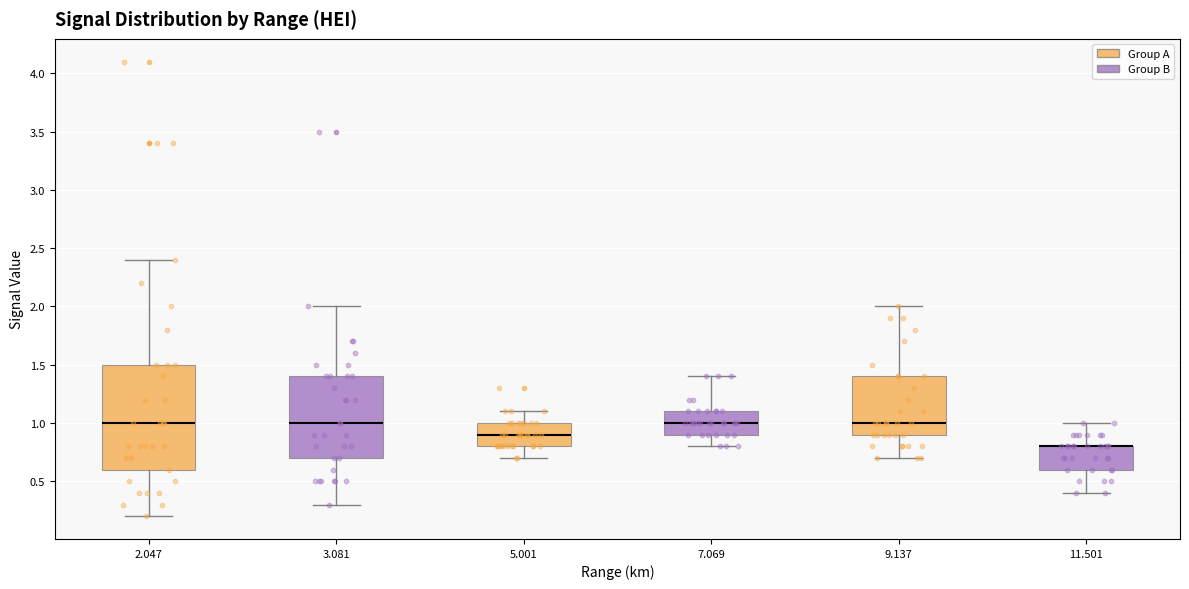

Where is the upper edge of the box at x = 3.081 on the y-axis? The values are not printed on the chart, so give them approximately, as read against the axis.

1.4